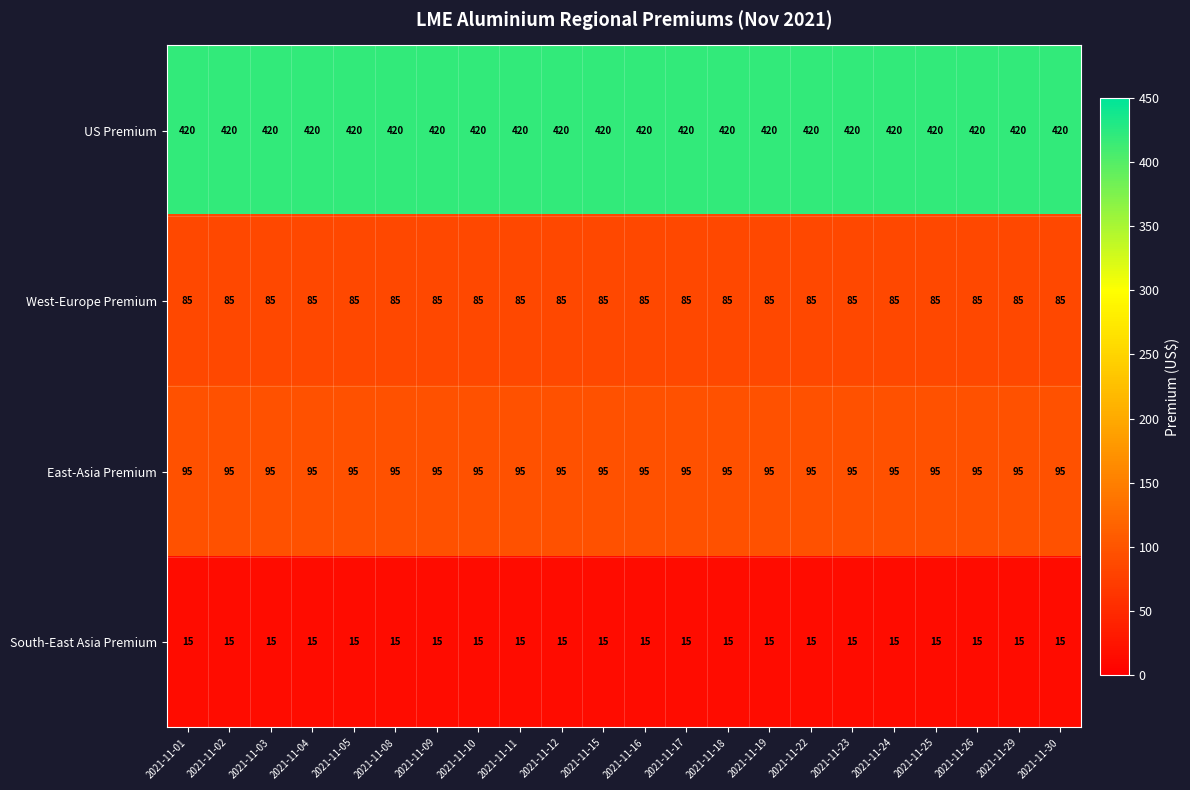

How many data points does each series have?

22